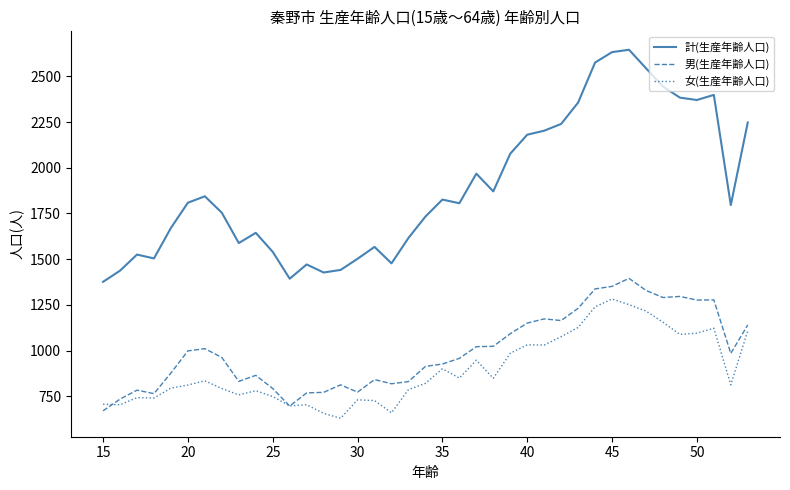

What is the difference between the second highest and minimum values in the 計(生産年齢人口) series?

1257